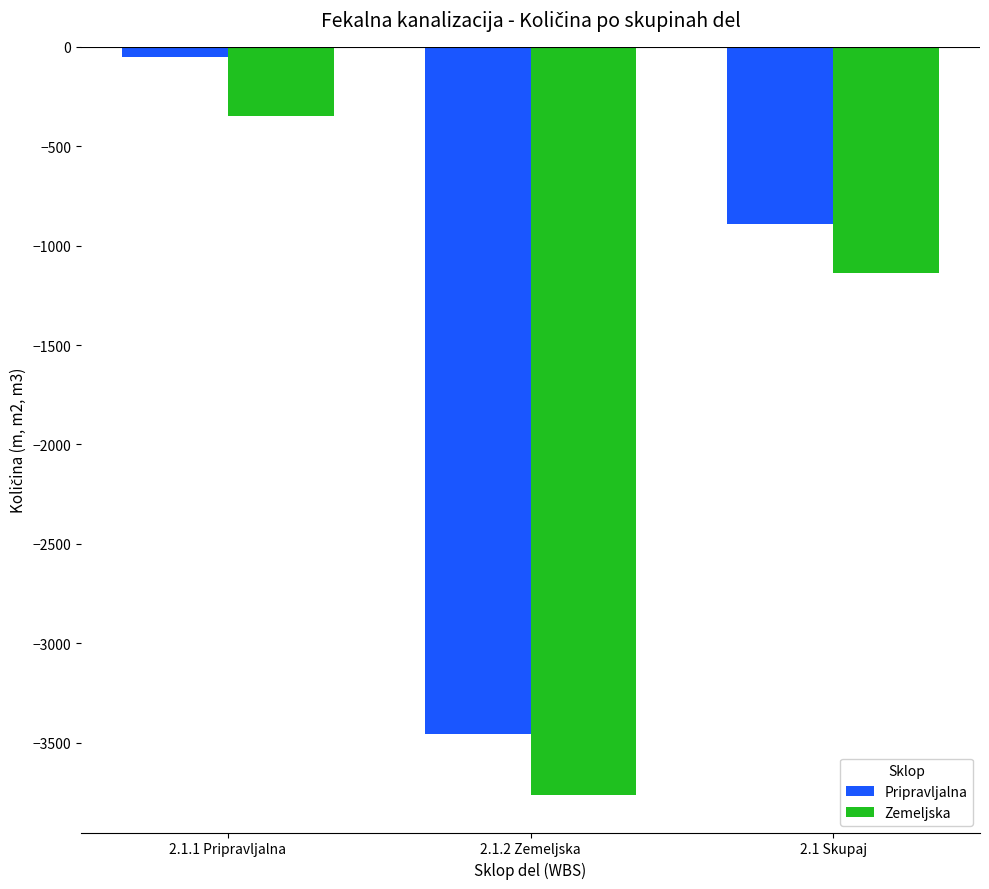

At which category is the sum across all series the highest?

2.1.1 Pripravljalna